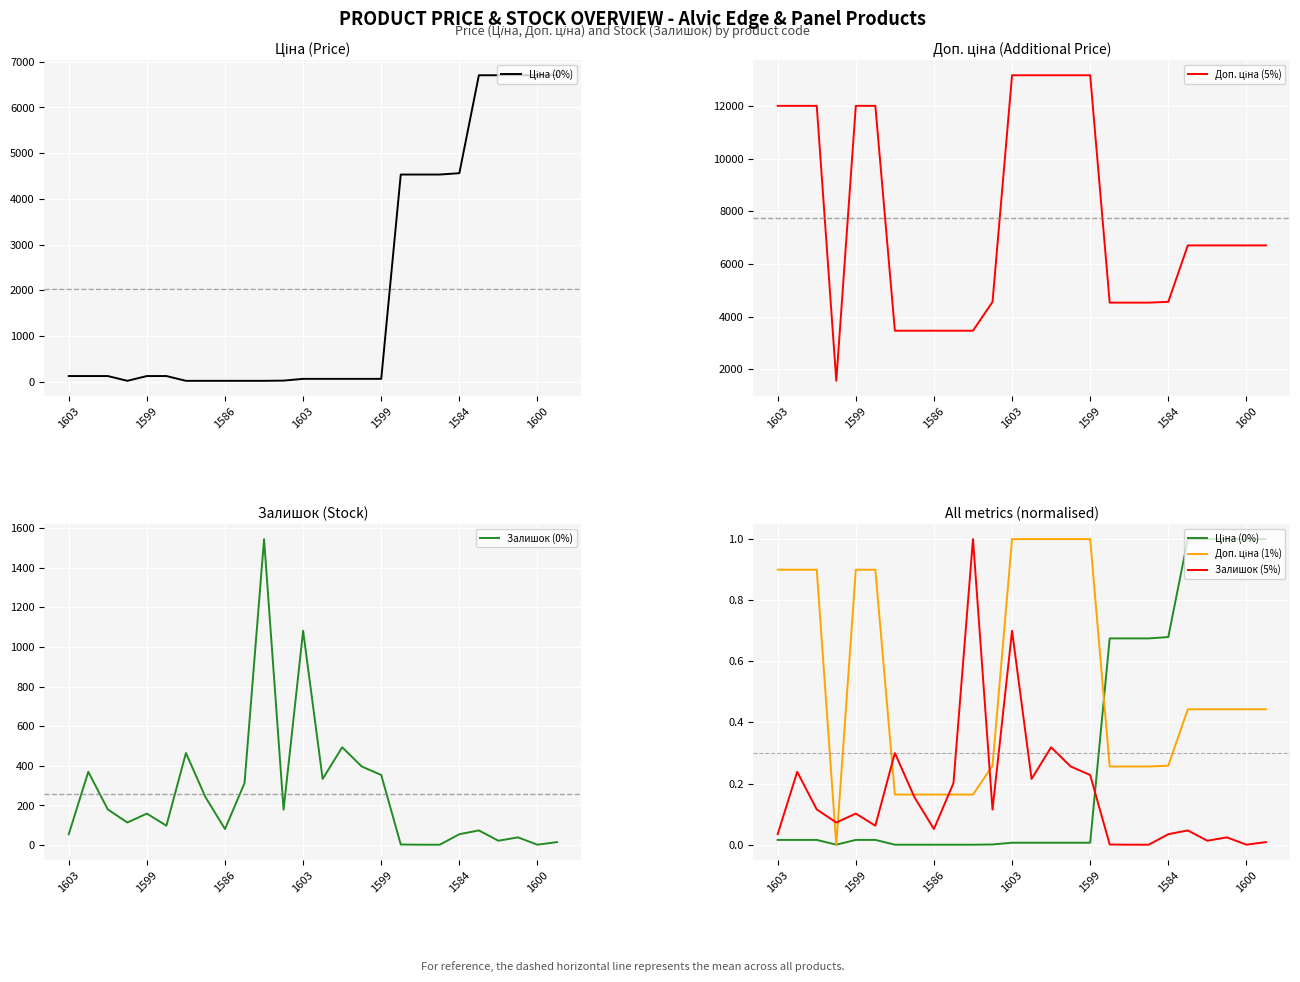

The value of Залишок (5%) at 1603 is 0.0. True or false?

False